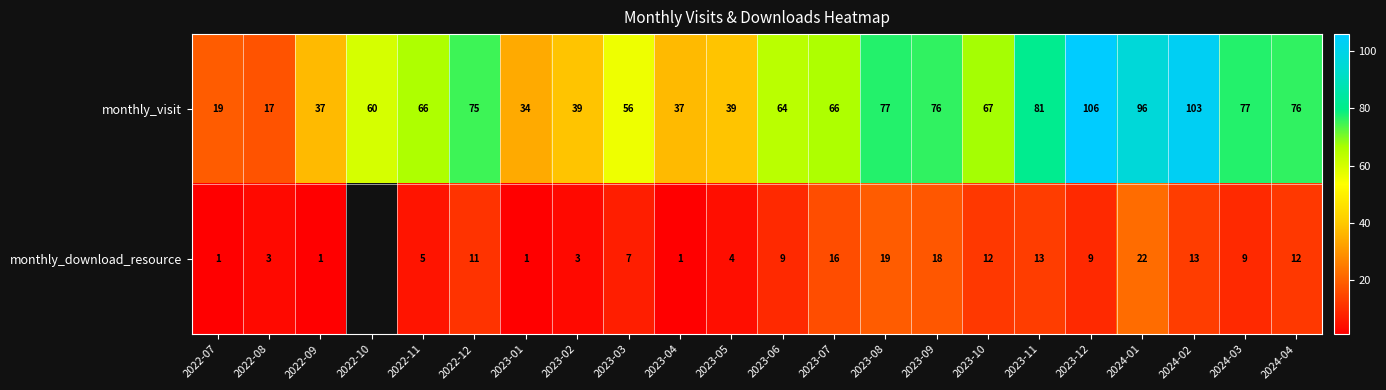

What is the minimum value for monthly_visit?

17